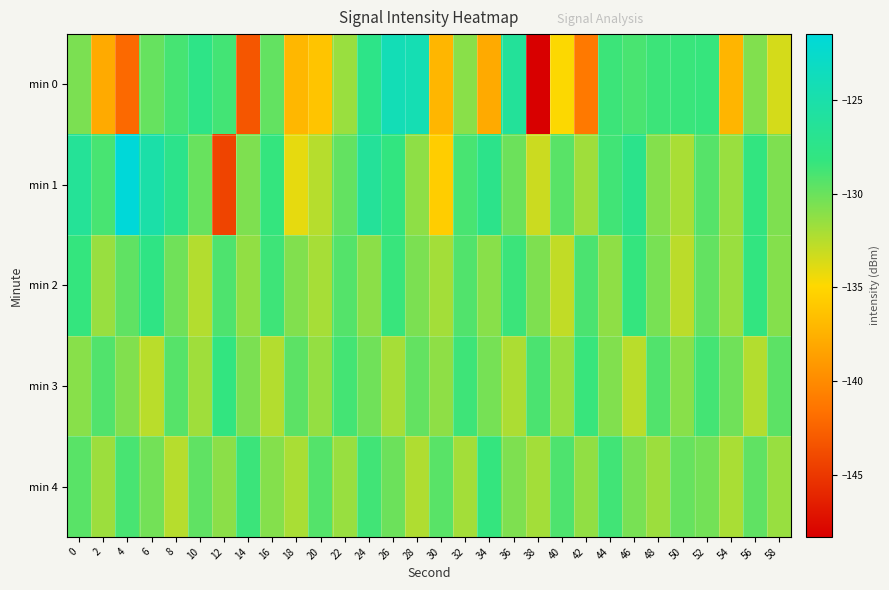

Between 38 and 56, which series saw the biggest shift?

min 0